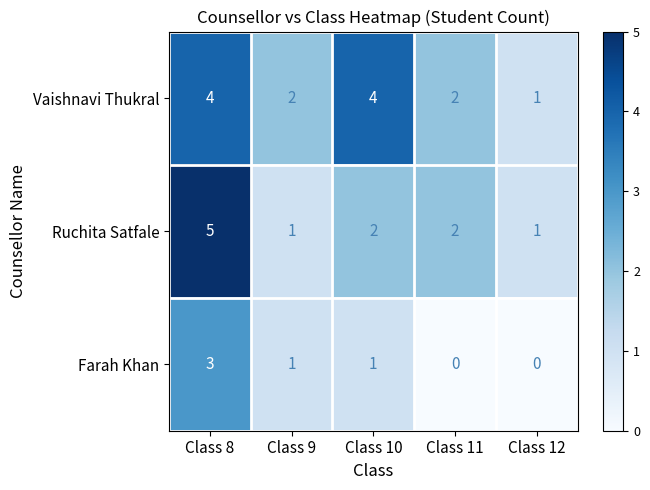

List the series in order of their overall mean, lowest first.

Farah Khan, Ruchita Satfale, Vaishnavi Thukral